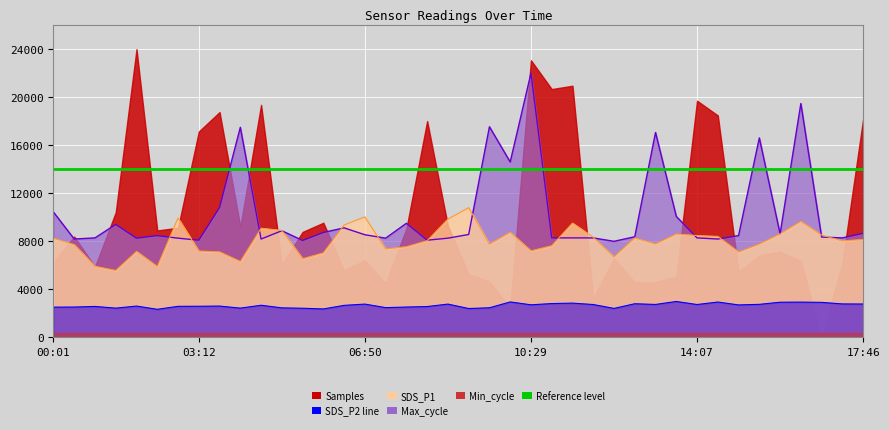

True or false: SDS_P2 and SDS_P1 intersect in this chart.

False